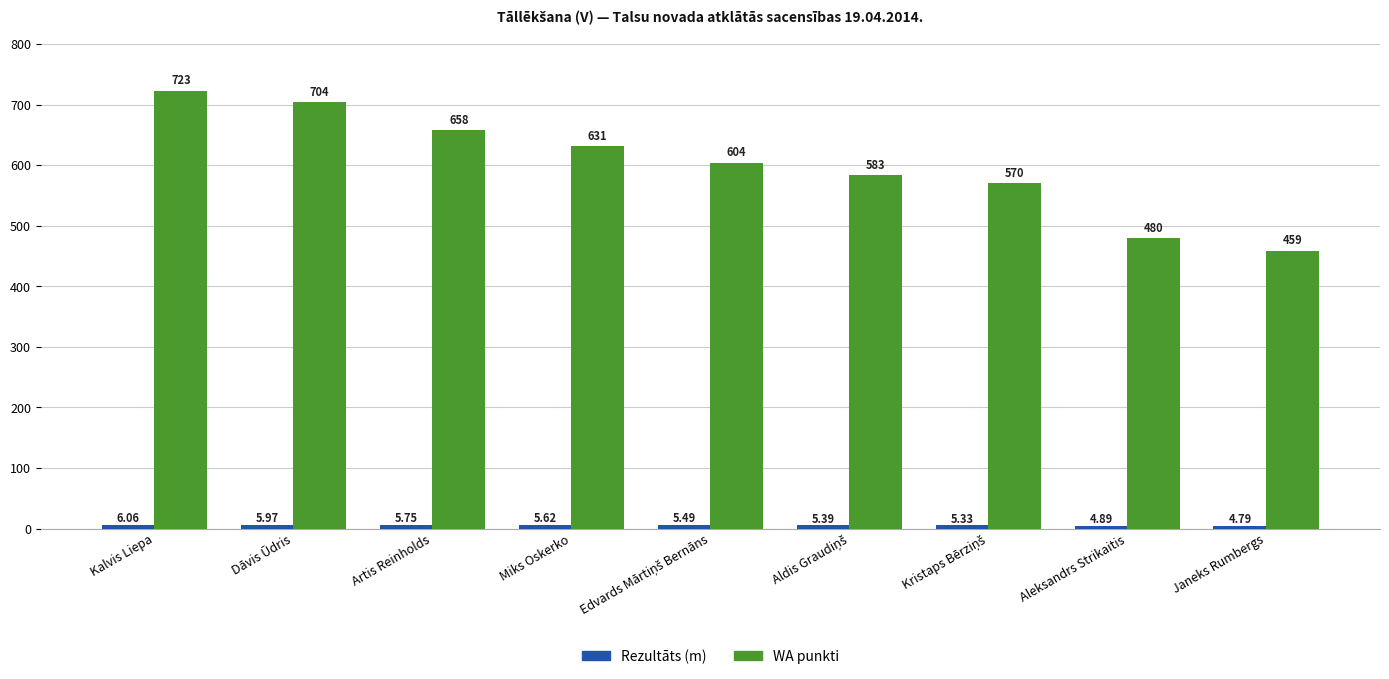

Between Kalvis Liepa and Janeks Rumbergs, which series saw the biggest shift?

WA punkti